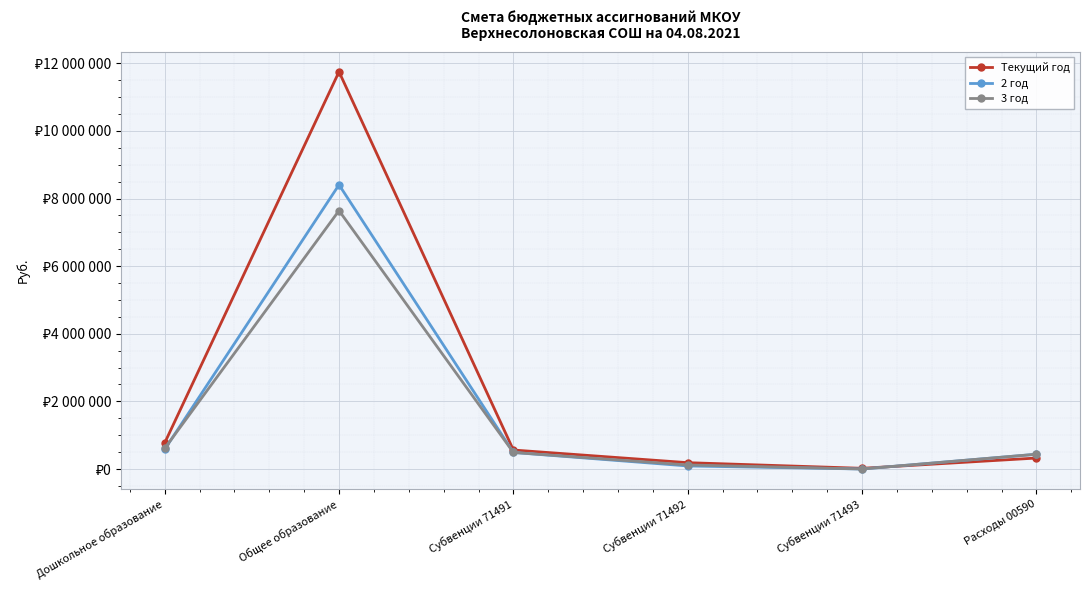

Count the number of categories in the chart.

6